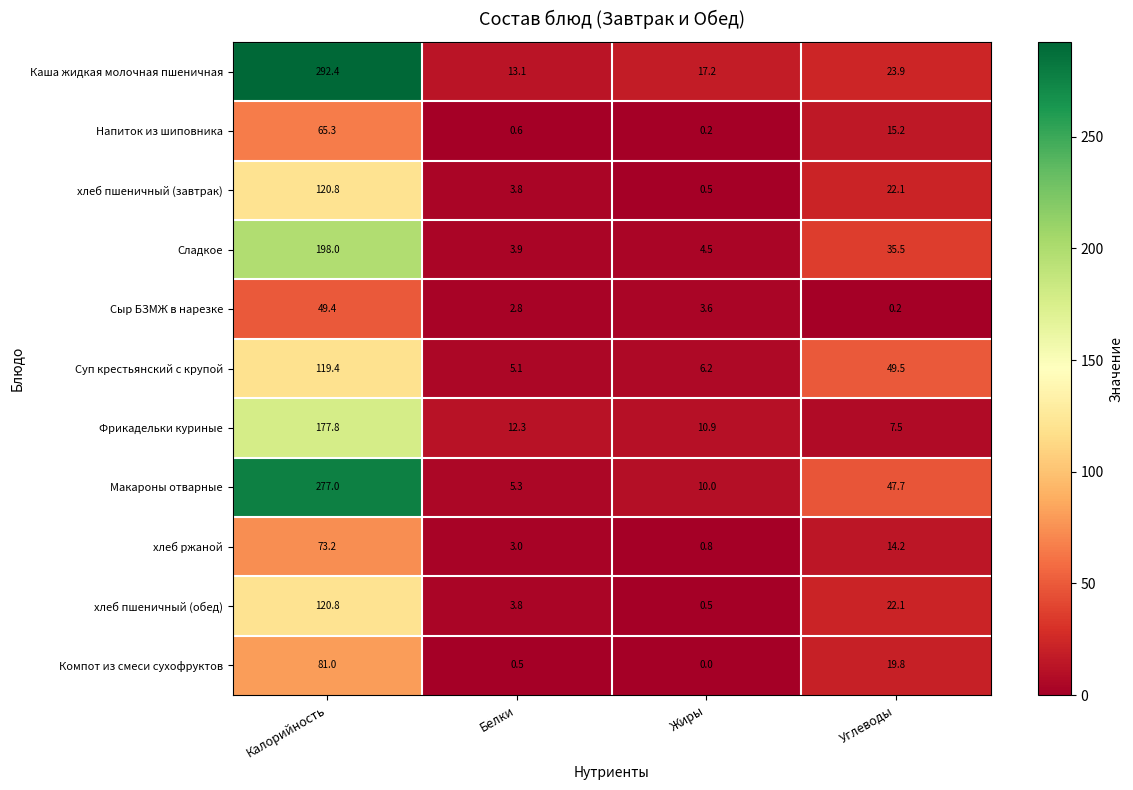

What is the total value across all series at Калорийность?

1575.1